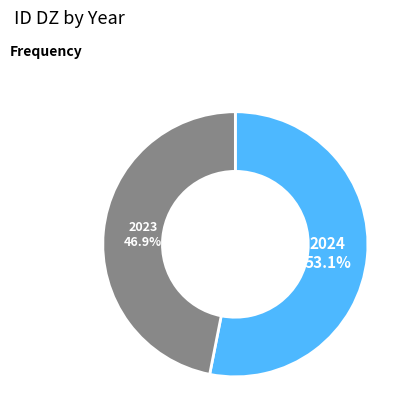

Is there a majority slice in this chart?

Yes